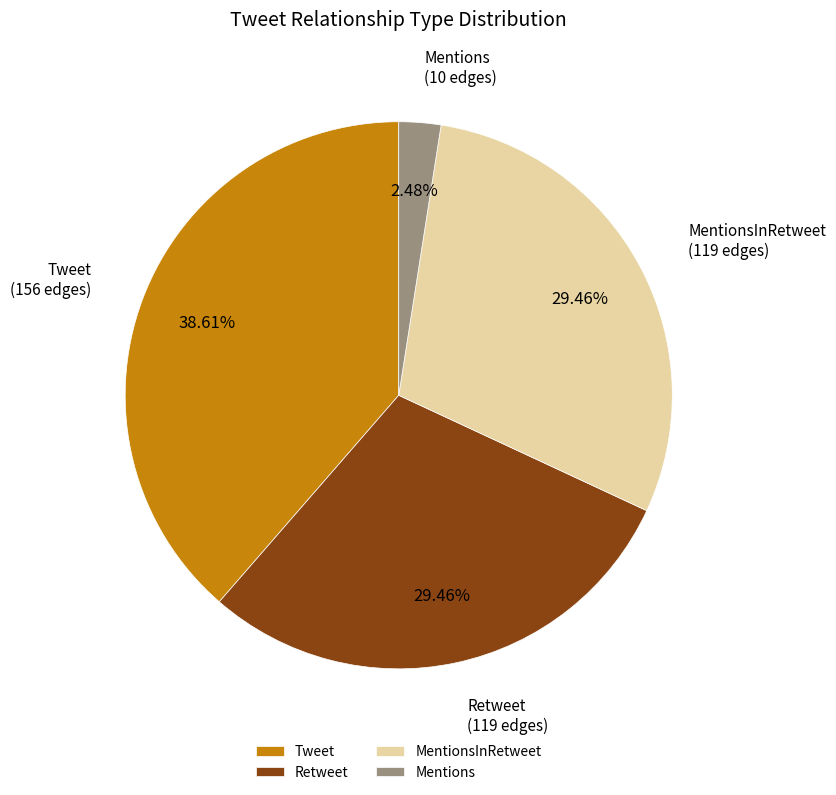

Does any single category account for the majority?

No